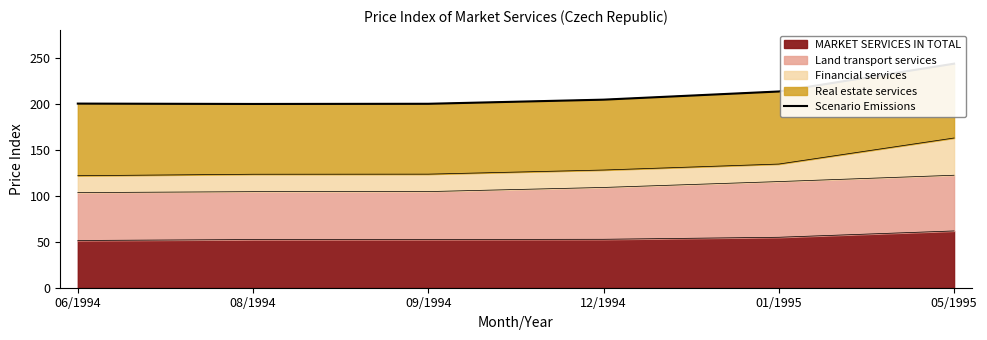

What is the difference between the maximum and minimum values?

43.9